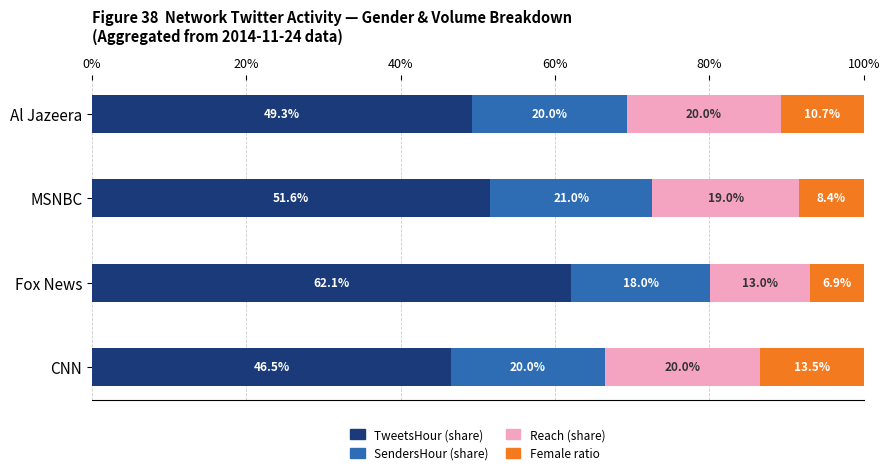

Reading left to right, transcribe all the data shown in this chart.

TweetsHour (share): 0.5	0.6	0.5	0.5
SendersHour (share): 0.2	0.2	0.2	0.2
Reach (share): 0.2	0.1	0.2	0.2
Female ratio: 0.1	0.1	0.1	0.1